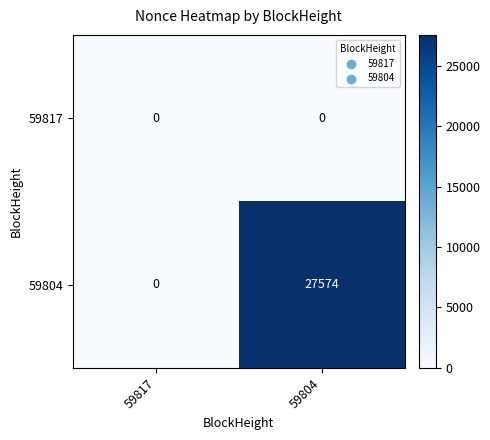

What is the greatest value displayed?

27574